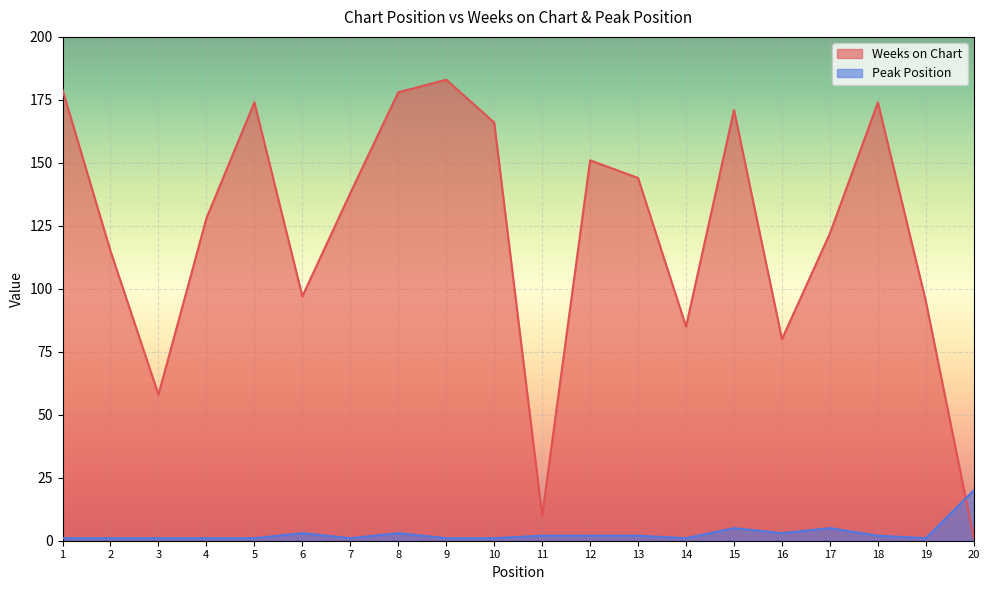

How many categories are shown in the chart?

20